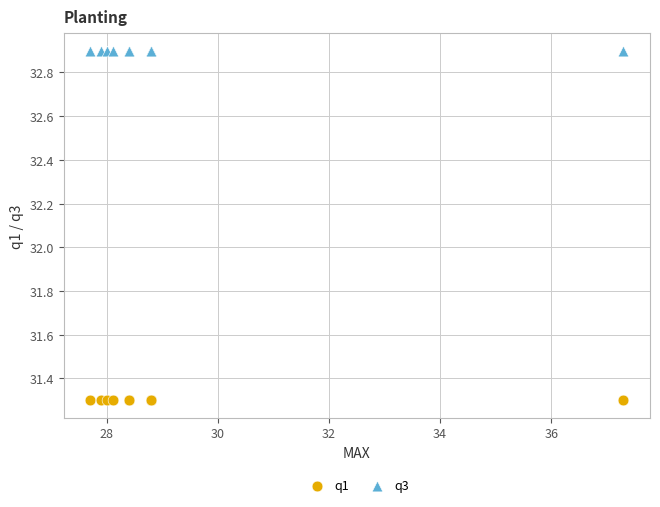

Which series reaches the minimum Y coordinate?

q1